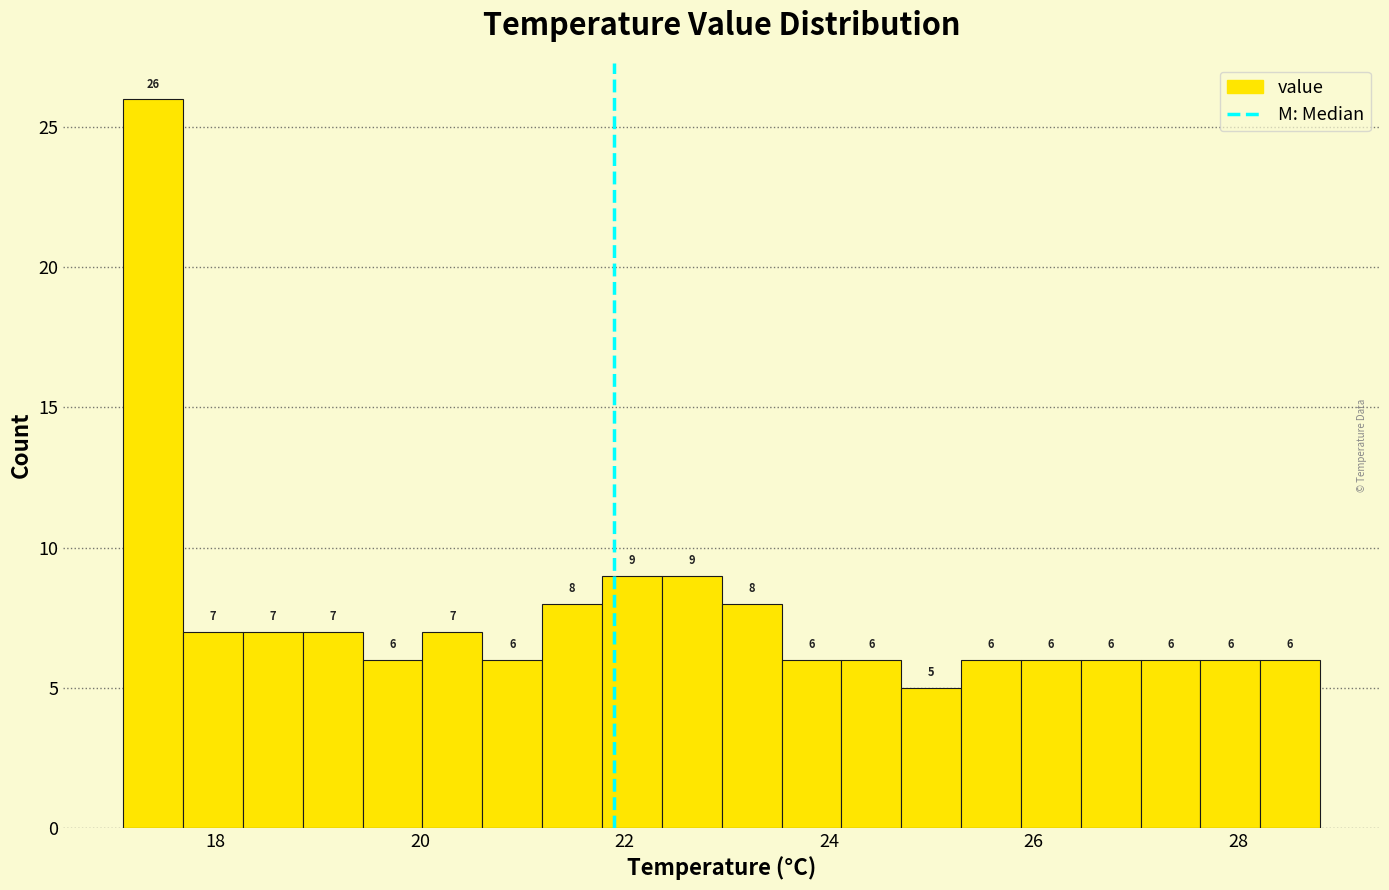

Around what value on the x-axis is the tallest bar? Give the approximate position of its centre, as read against the axis.

17.4